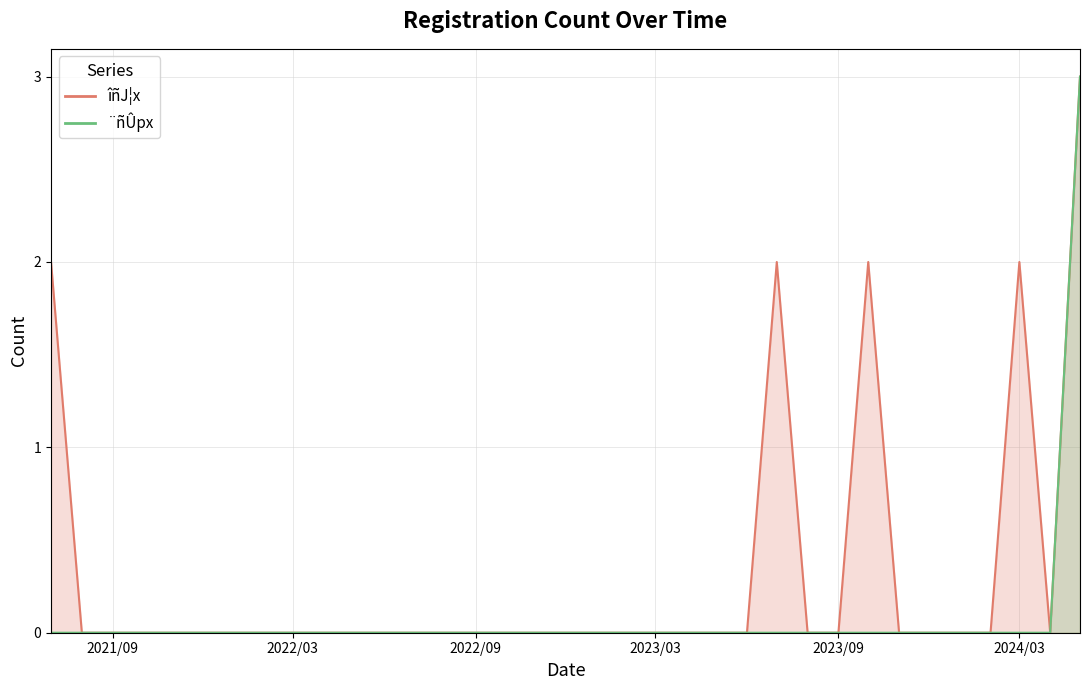

How many ¨ñÛpx_line values are between 0 and 1?

34